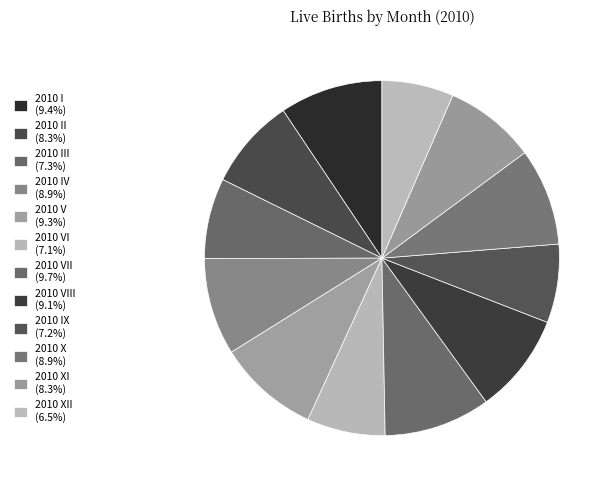

Which slice is the largest?

2010 VII